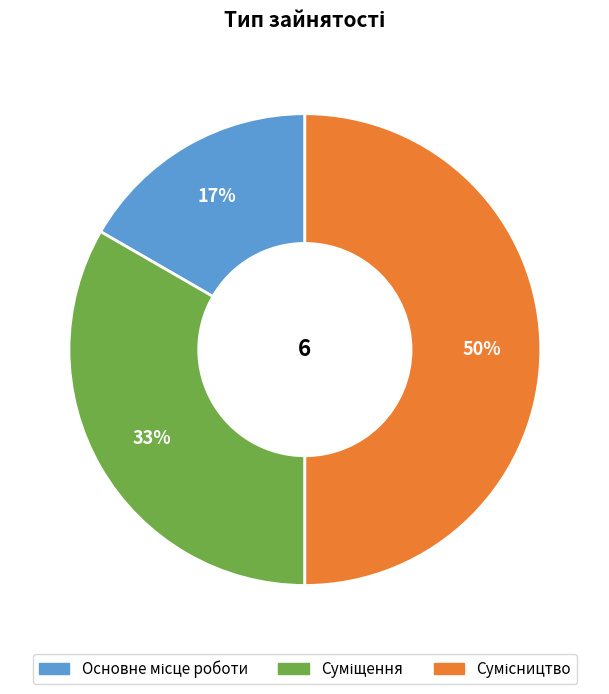

How many slices are in this pie chart?

3